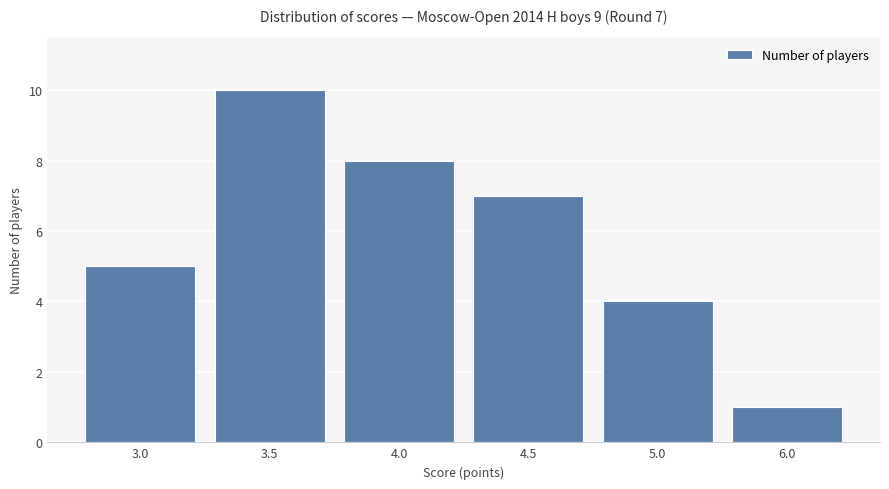

True or false: the data shows 0 at 6.0.

False